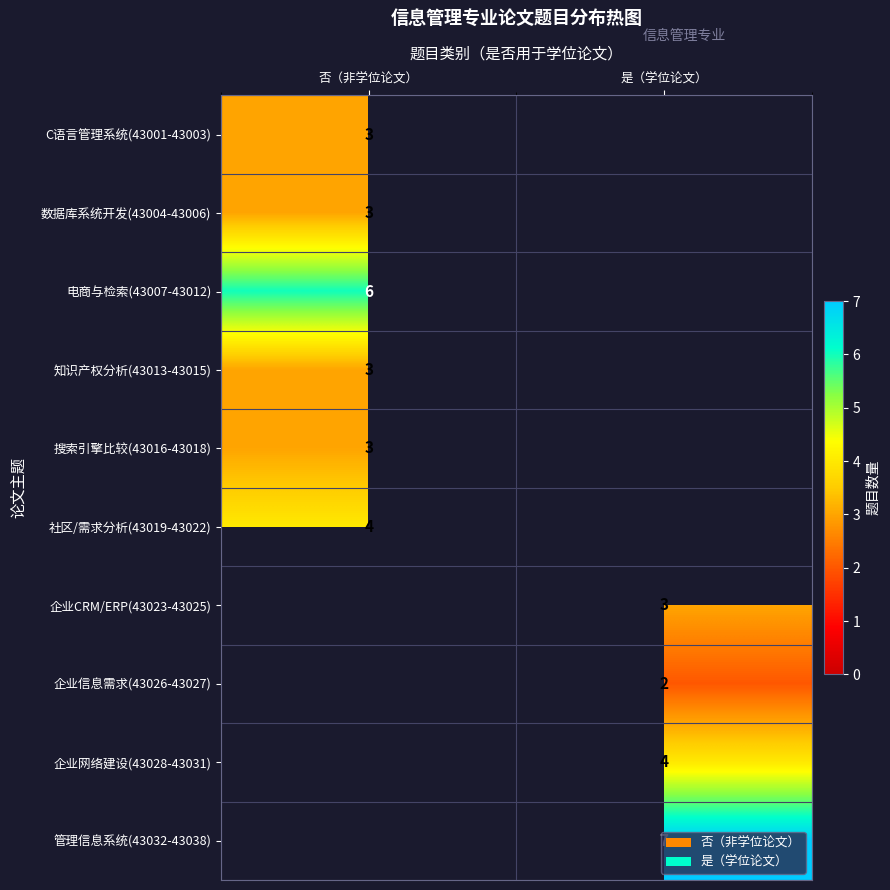

The 电商与检索(43007-43012) series shows 6 at 否（非学位论文）. True or false?

True